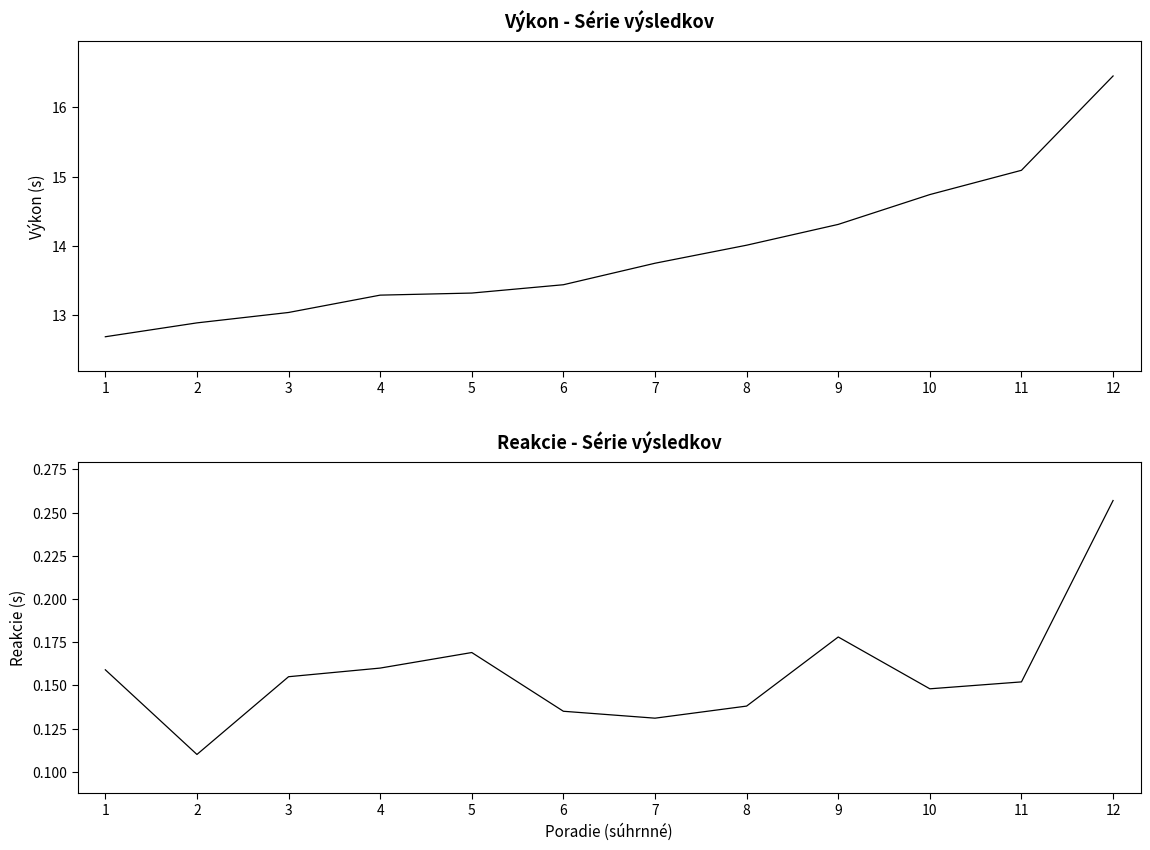

What is the sum of all Výkon values?

167.0